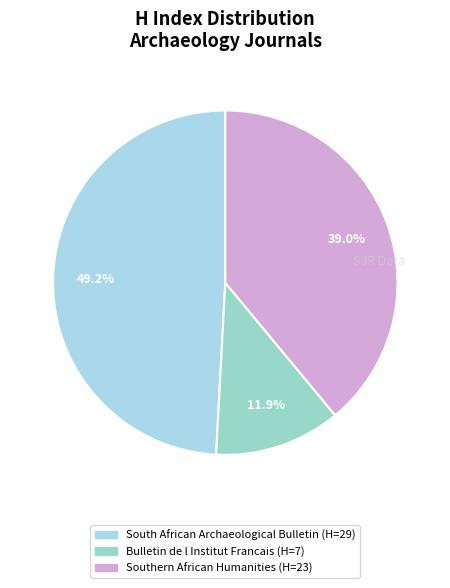

Approximately how many times larger is the value at South African Archaeological Bulletin compared to Bulletin de l Institut Francais?

4.1